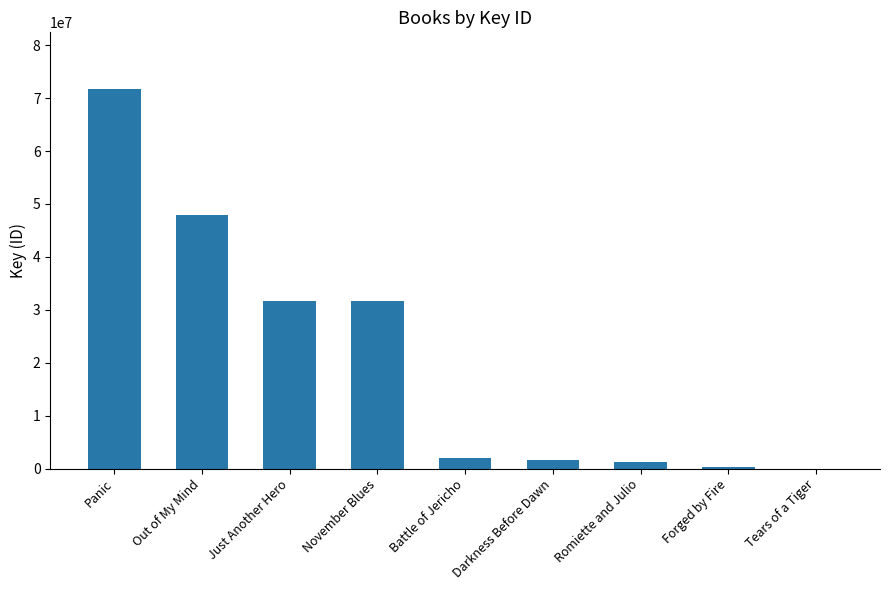

Between Darkness Before Dawn and November Blues, which is larger?

November Blues